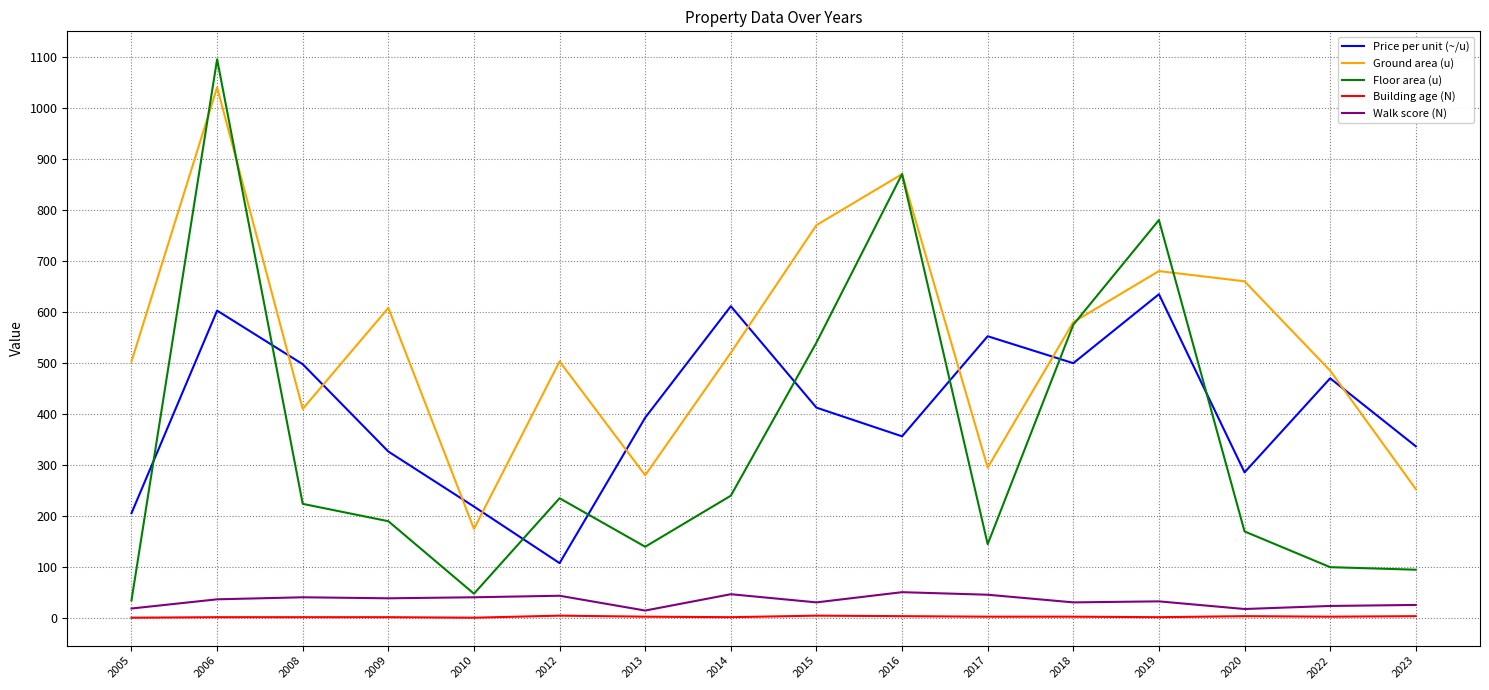

True or false: Price per unit (~/u) and Building age (N) intersect in this chart.

False